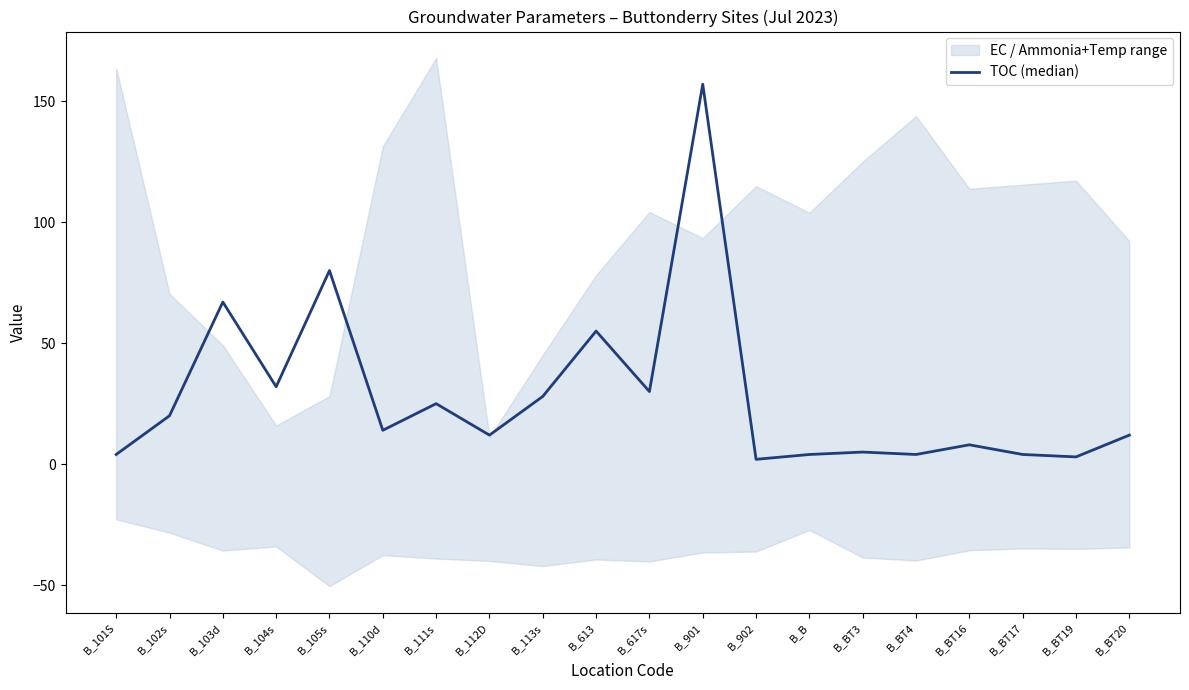

The chart shows a value of 20 at B_110d. True or false?

False